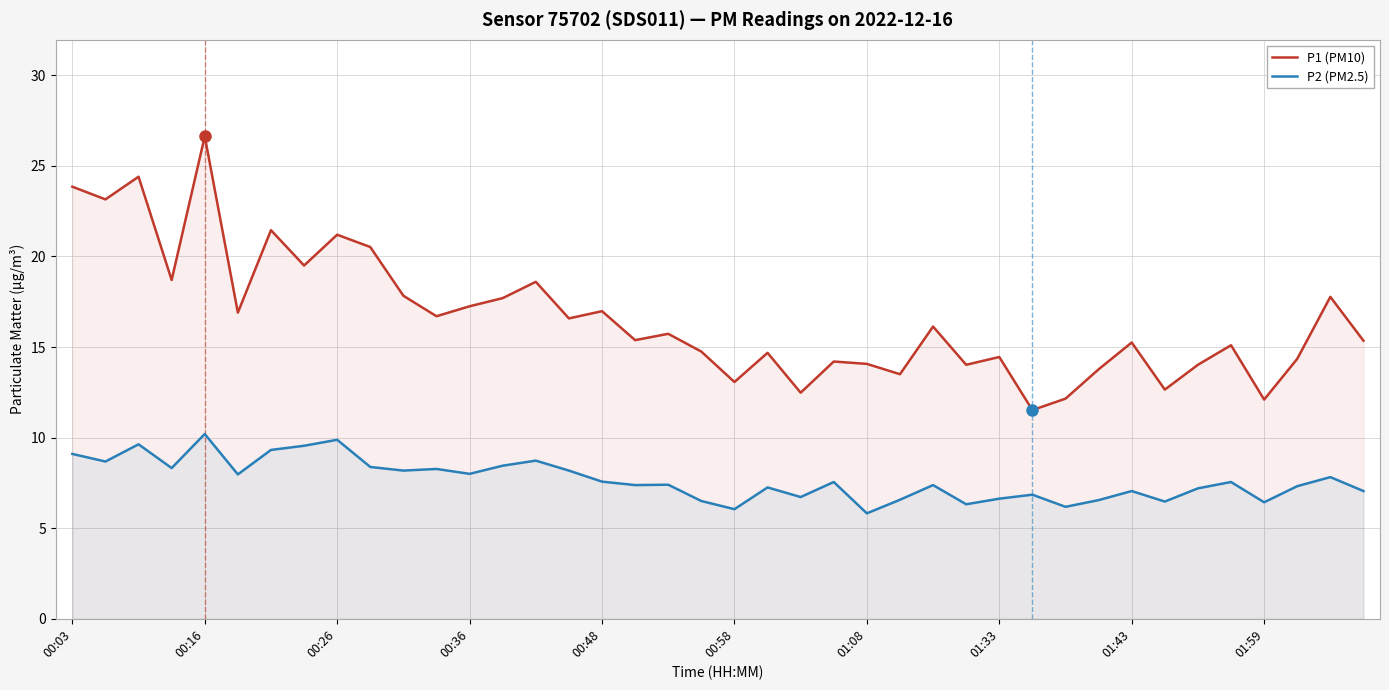

The P2 (PM2.5) series shows 8.2 at 10. True or false?

True